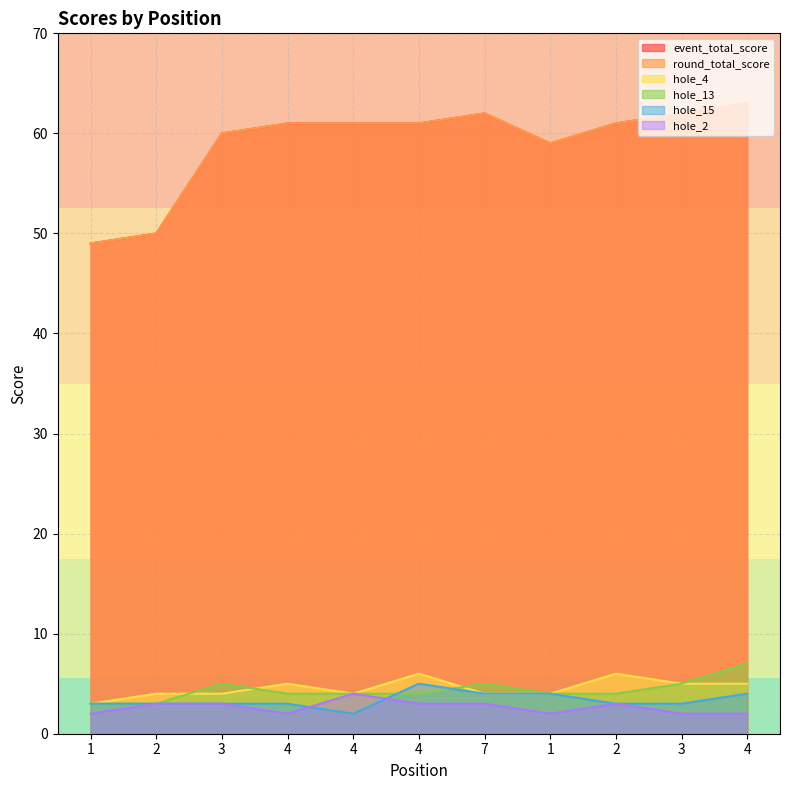

How many data points in hole_15 are less than 3?

1